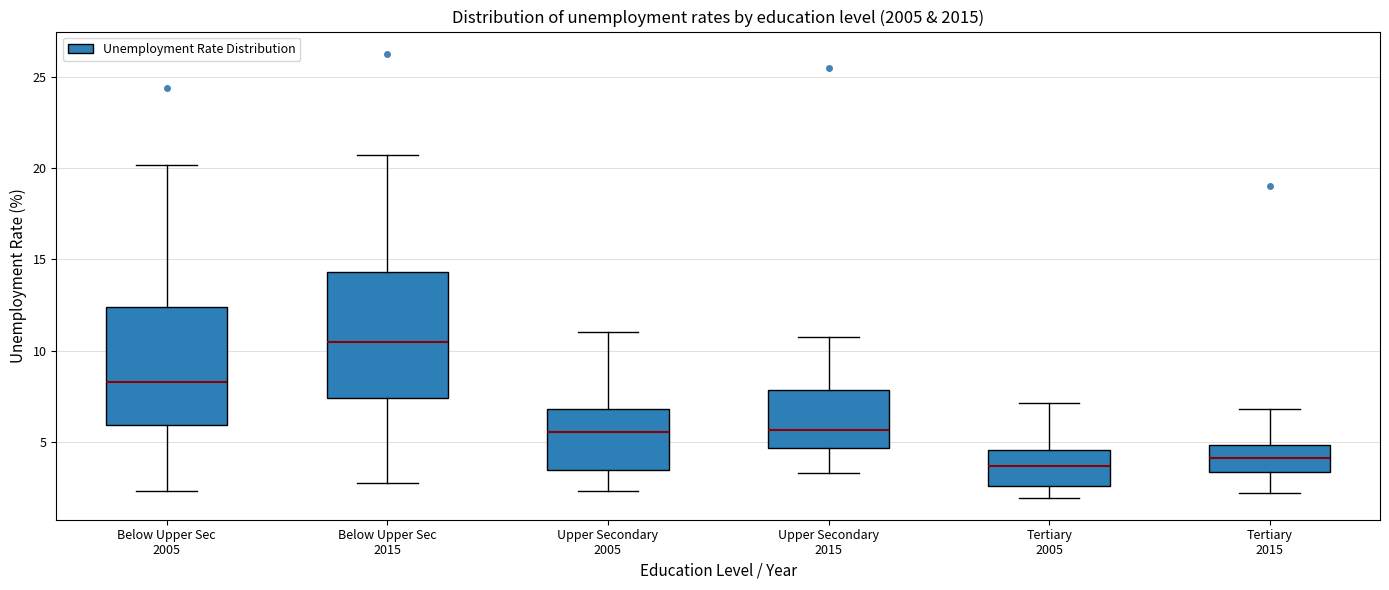

Where is the upper edge of the box for Below Upper Sec 2015 on the y-axis? The values are not printed on the chart, so give them approximately, as read against the axis.

14.5